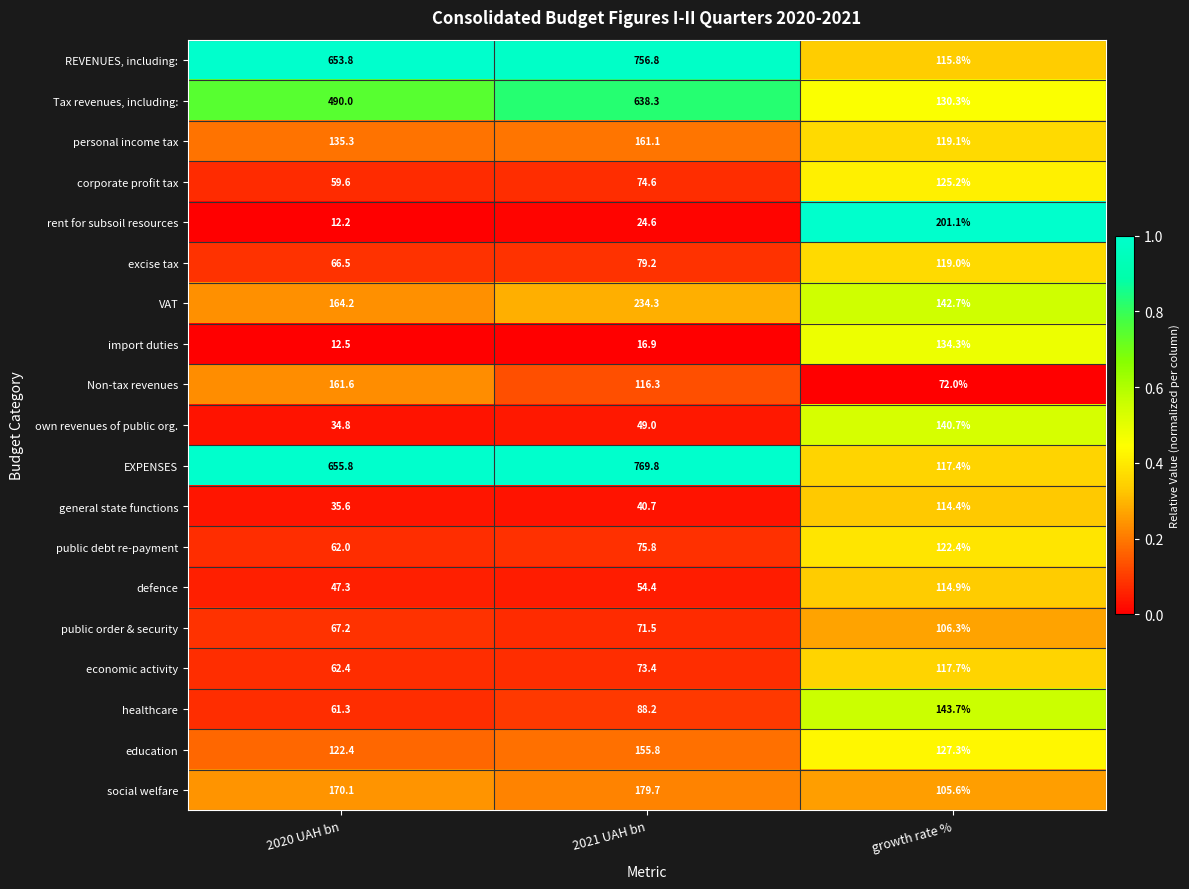

What is the greatest value displayed?

769.8